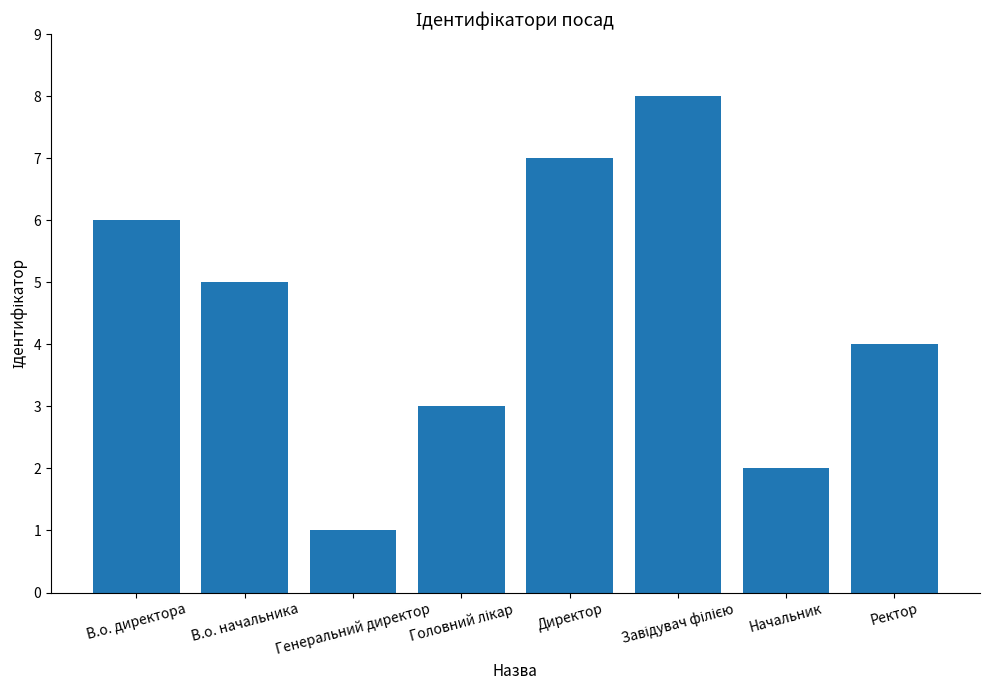

Is it true that the value at Начальник is 2?

True